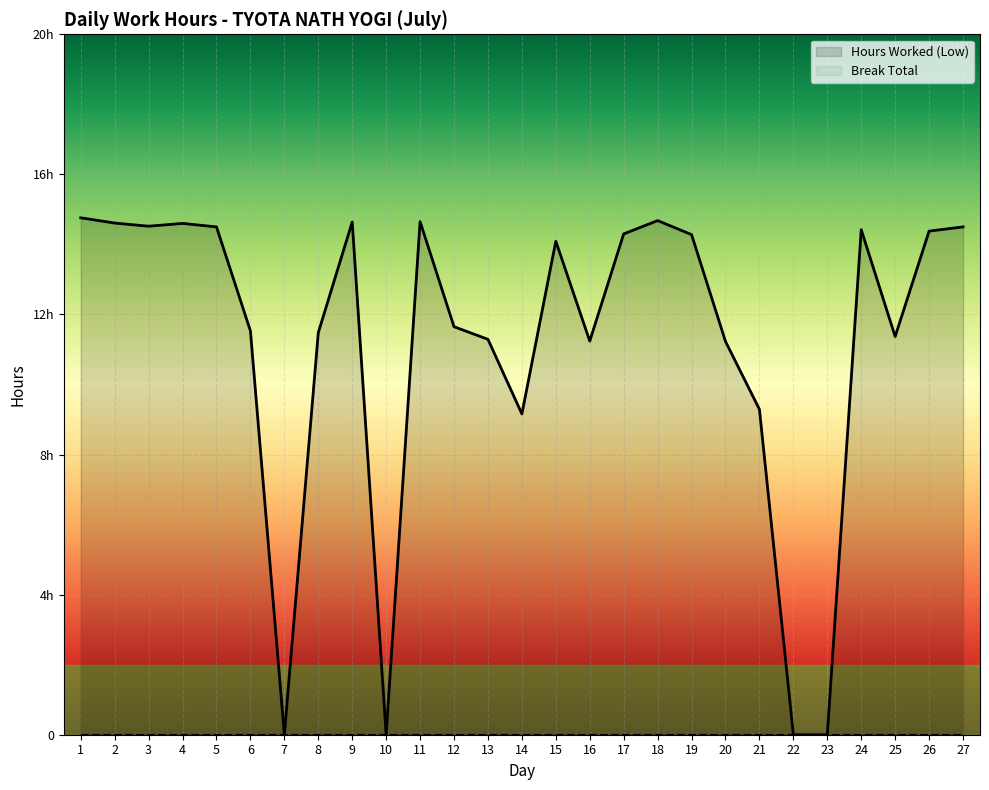

Reading left to right, extract all data points from this chart.

14.8	14.6	14.5	14.6	14.5	11.5	0.0	11.5	14.6	0.0	14.7	11.7	11.3	9.2	14.1	11.2	14.3	14.7	14.3	11.2	9.3	0.0	0.0	14.4	11.4	14.4	14.5